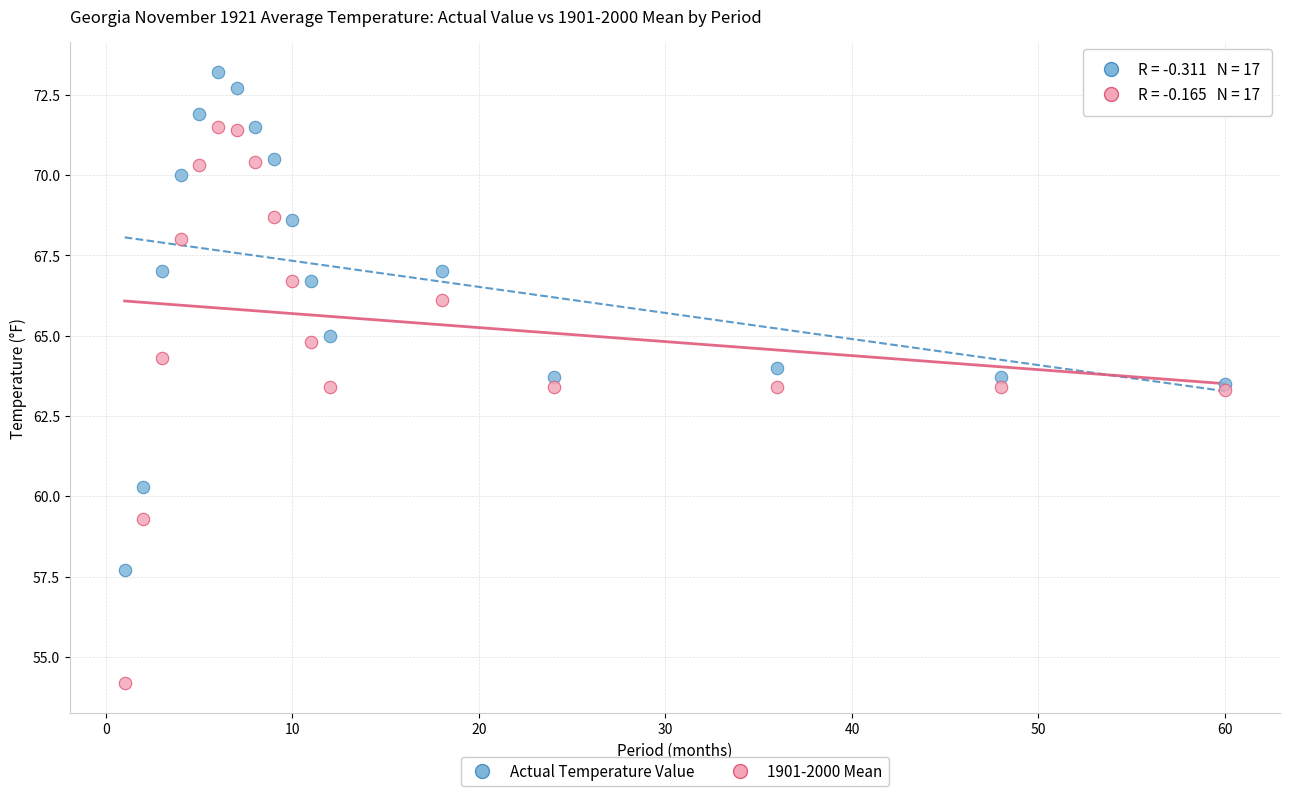

Which series contains the highest Y value?

Actual Temperature Value